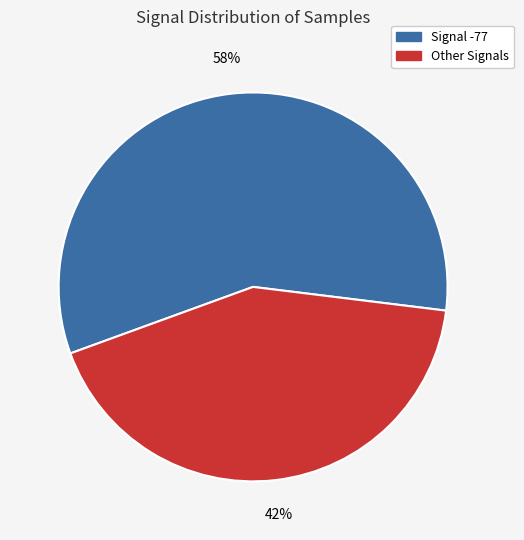

To the nearest percent, what is the average slice percentage?

50%